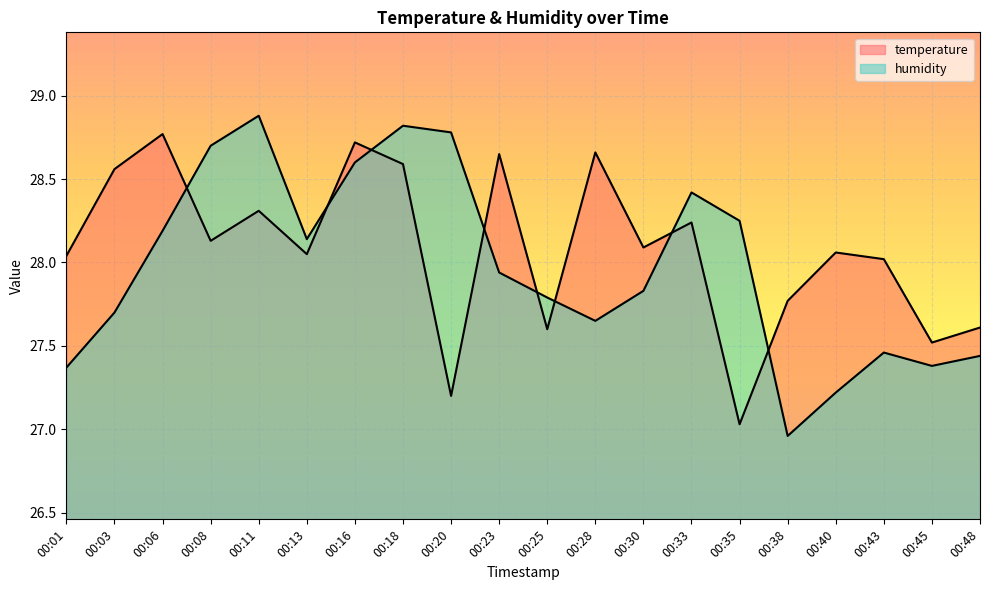

Which series has the largest total across all categories?

temperature